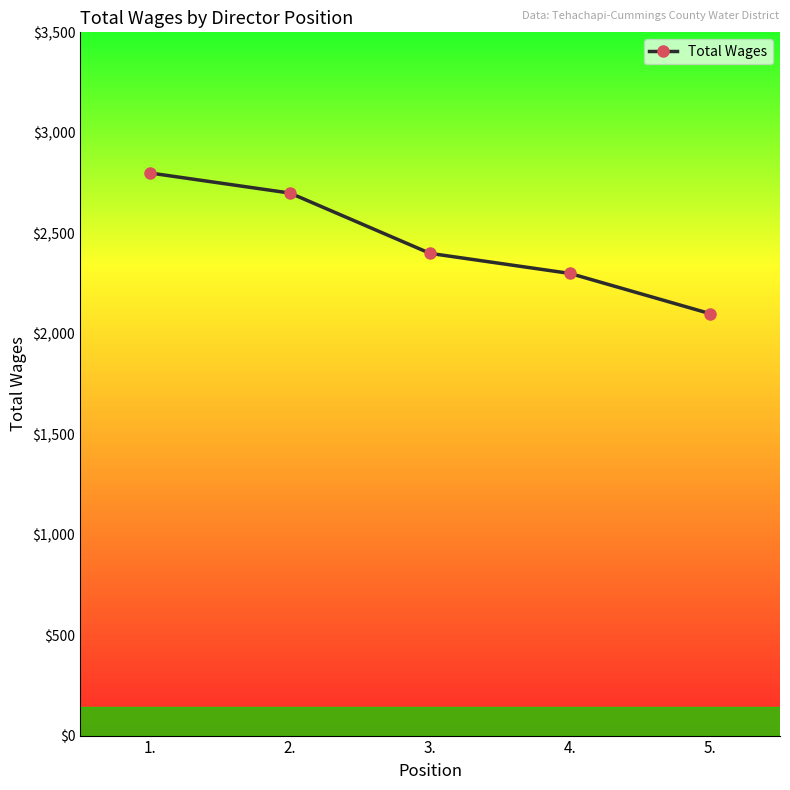

List the labels in order of value, largest first.

1., 2., 3., 4., 5.